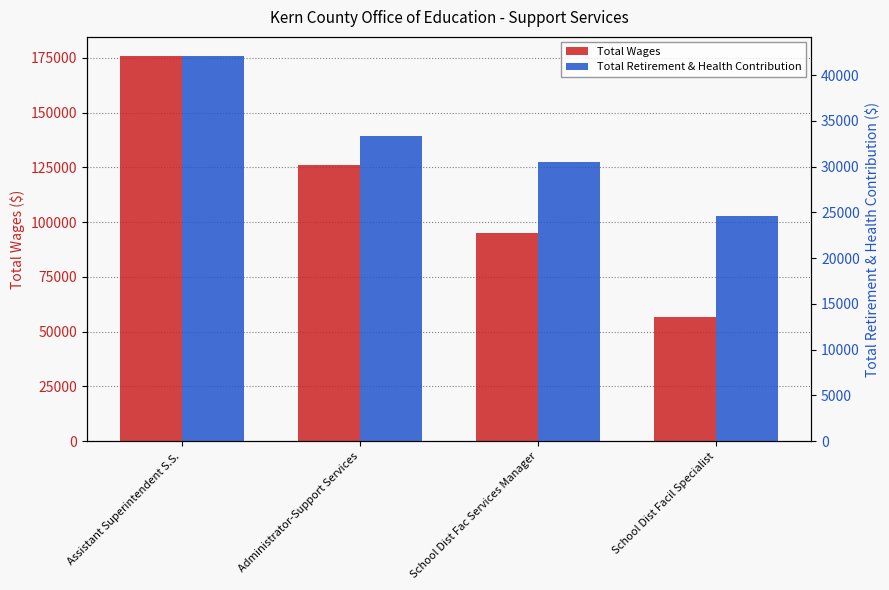

What is the lowest value of the Total Retirement & Health Contribution series?

24654